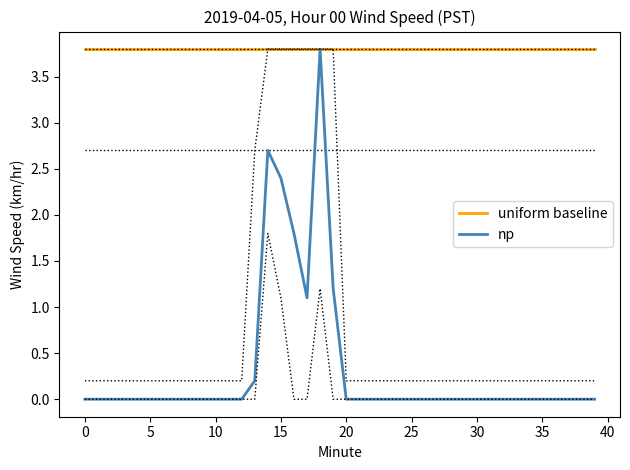

How many lines are shown in the chart?

2